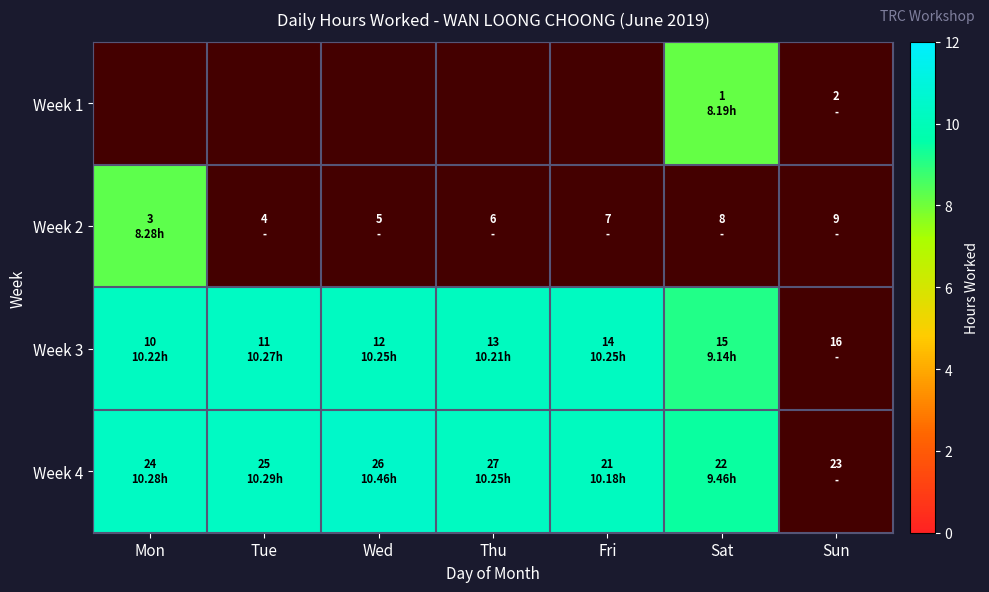

How many values in Week 4 are above zero?

6